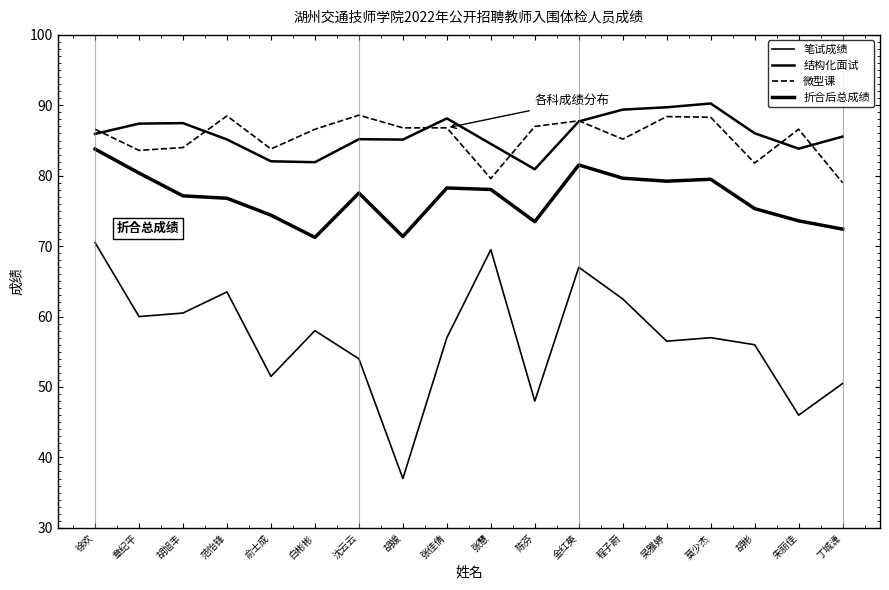

What is the difference between the highest and lowest values at 范怡锋?

25.0